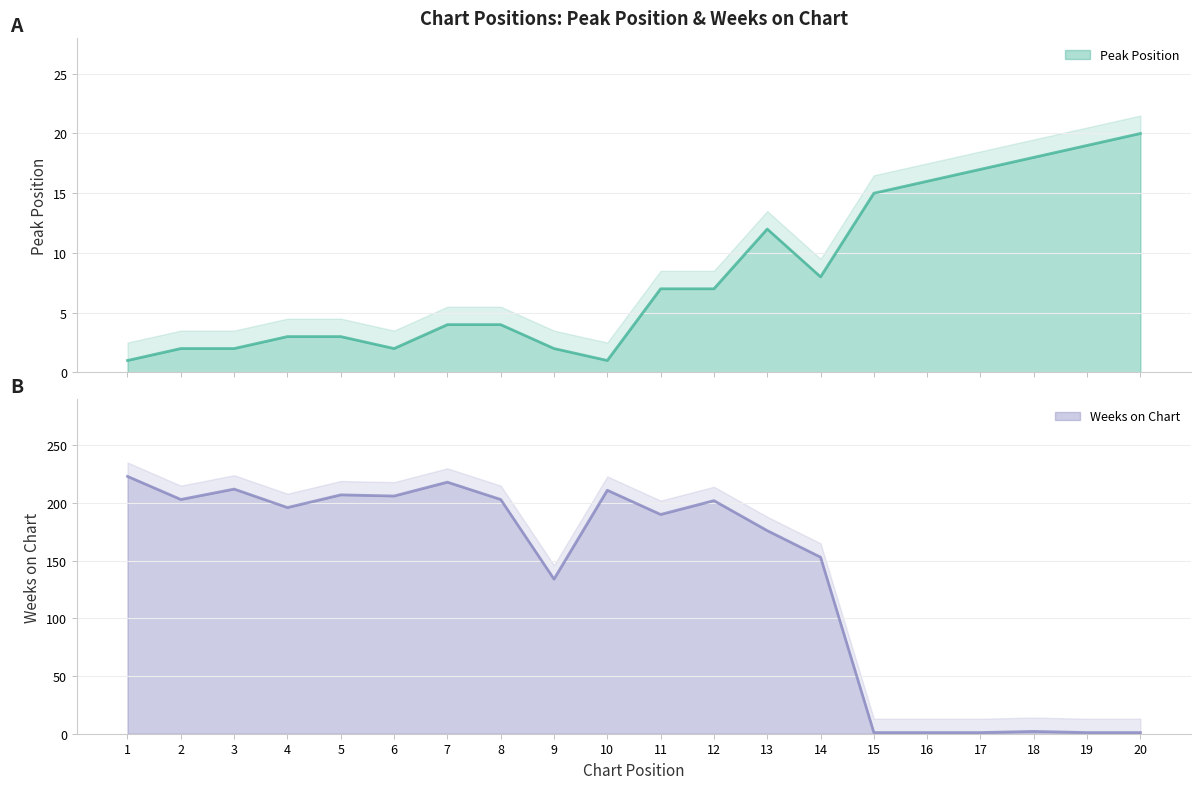

Which category has the lowest value in the Peak Position series?

1